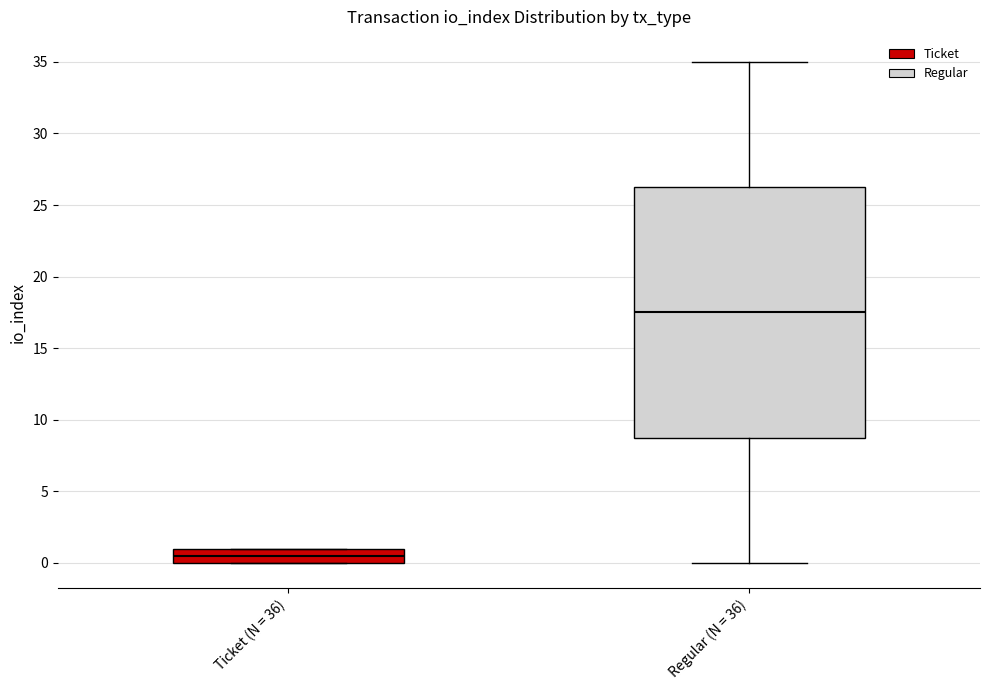

Where is the lower edge of the box for Ticket (N = 36) on the y-axis? The values are not printed on the chart, so give them approximately, as read against the axis.

0.0